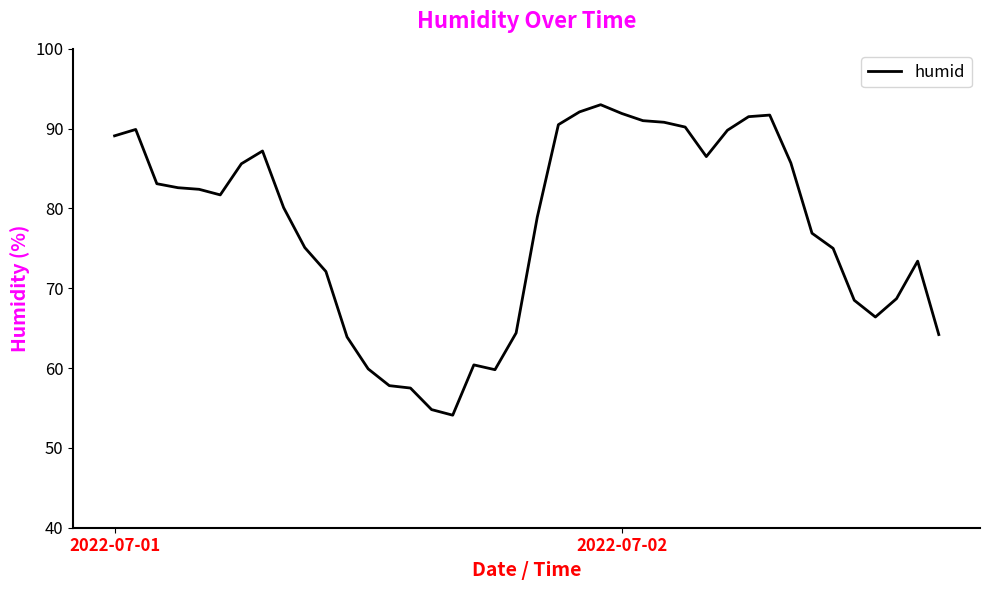

What is the smallest value displayed?

54.1